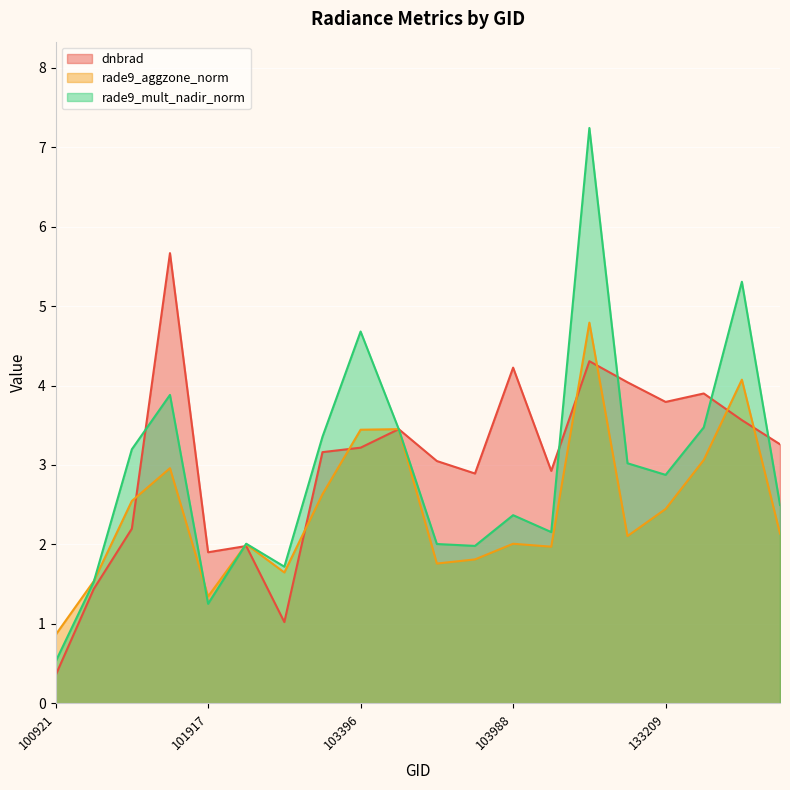

Is it true that rade9_mult_nadir_norm equals 1.5 at 101303?

True